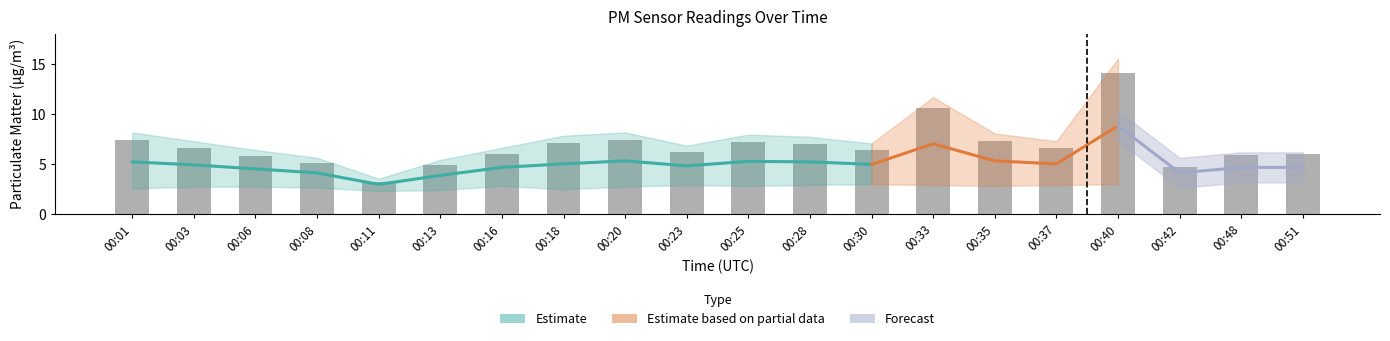

Reading right to left, what are all the values shown in this chart?

6.0	5.9	4.7	14.1	6.6	7.3	10.6	6.4	7.0	7.2	6.2	7.4	7.1	6.0	4.9	3.2	5.1	5.8	6.6	7.4